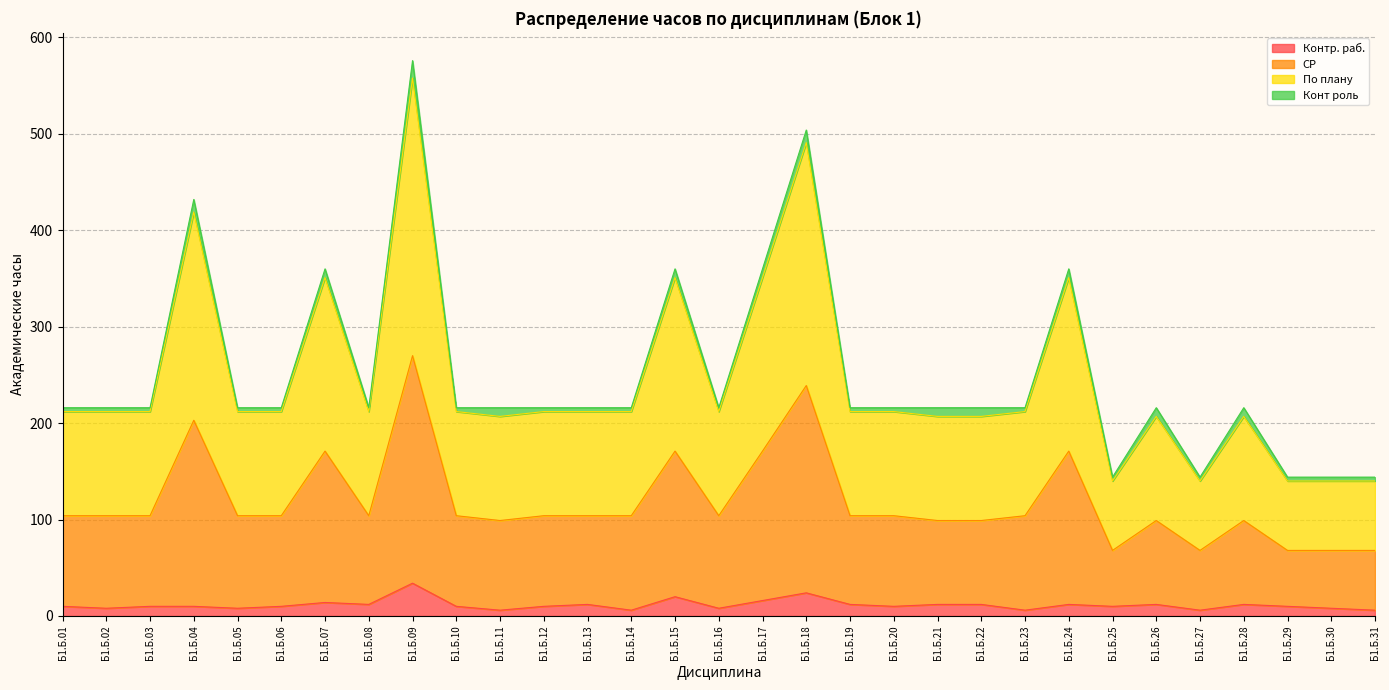

True or false: Контр. раб. has a value of 12 at Б1.Б.28.

True